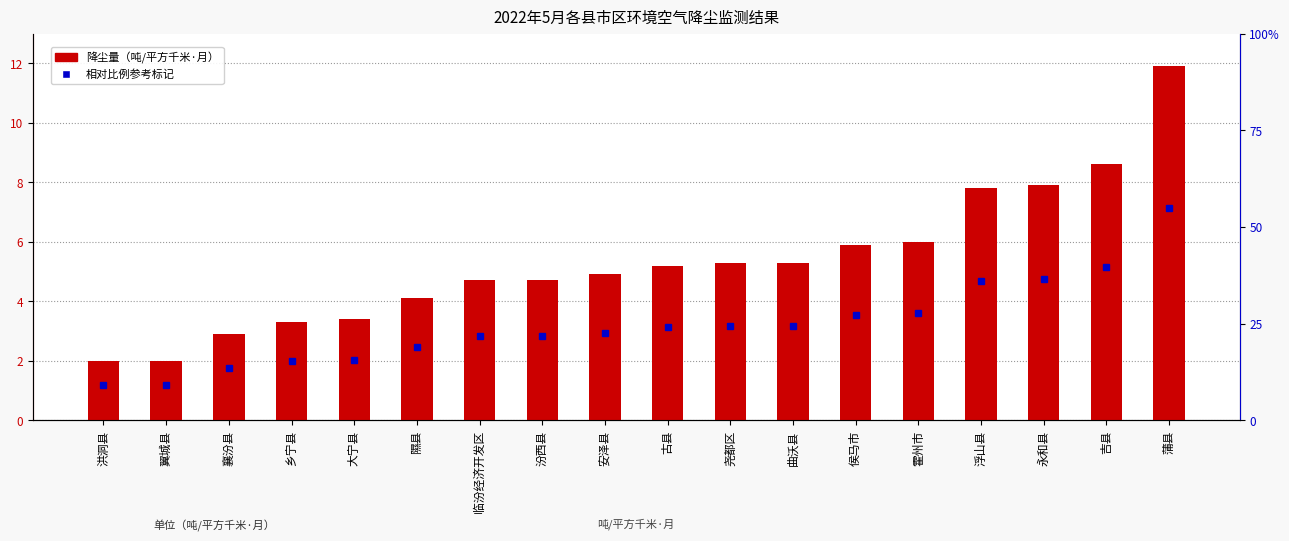

Rank the categories by value from lowest to highest.

洪洞县, 翼城县, 襄汾县, 乡宁县, 大宁县, 隰县, 临汾经济开发区, 汾西县, 安泽县, 古县, 尧都区, 曲沃县, 侯马市, 霍州市, 浮山县, 永和县, 吉县, 蒲县